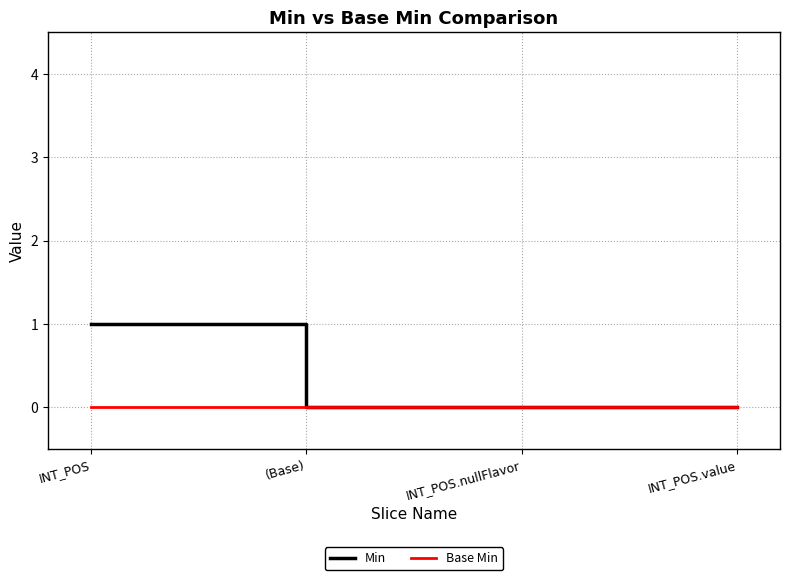

At which category is the sum across all series the highest?

INT_POS